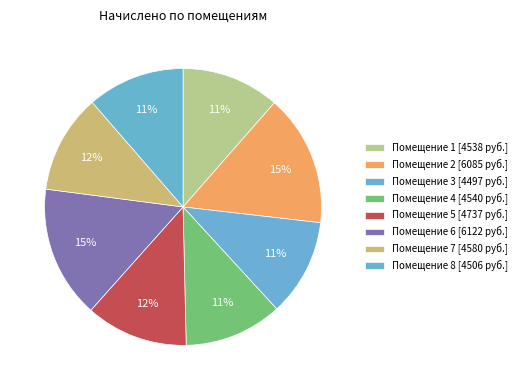

How many segments does this pie chart have?

8